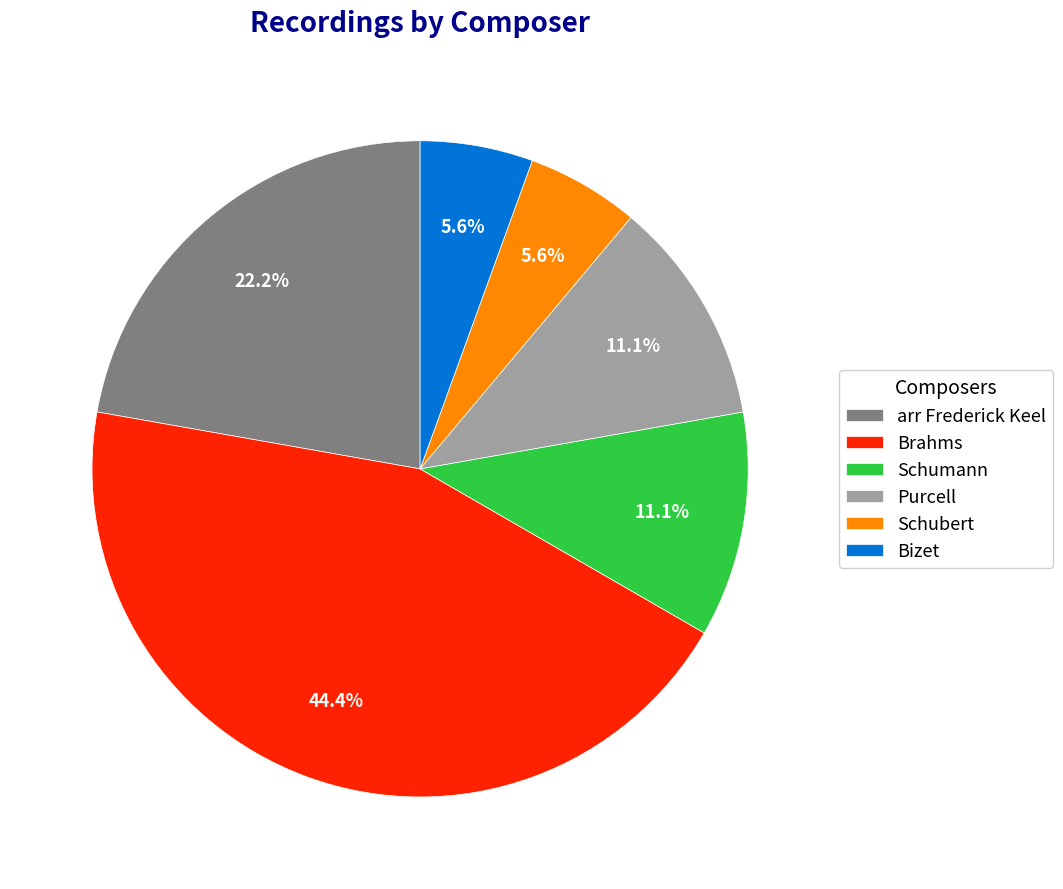

To the nearest percent, what portion does Schumann represent?

11%